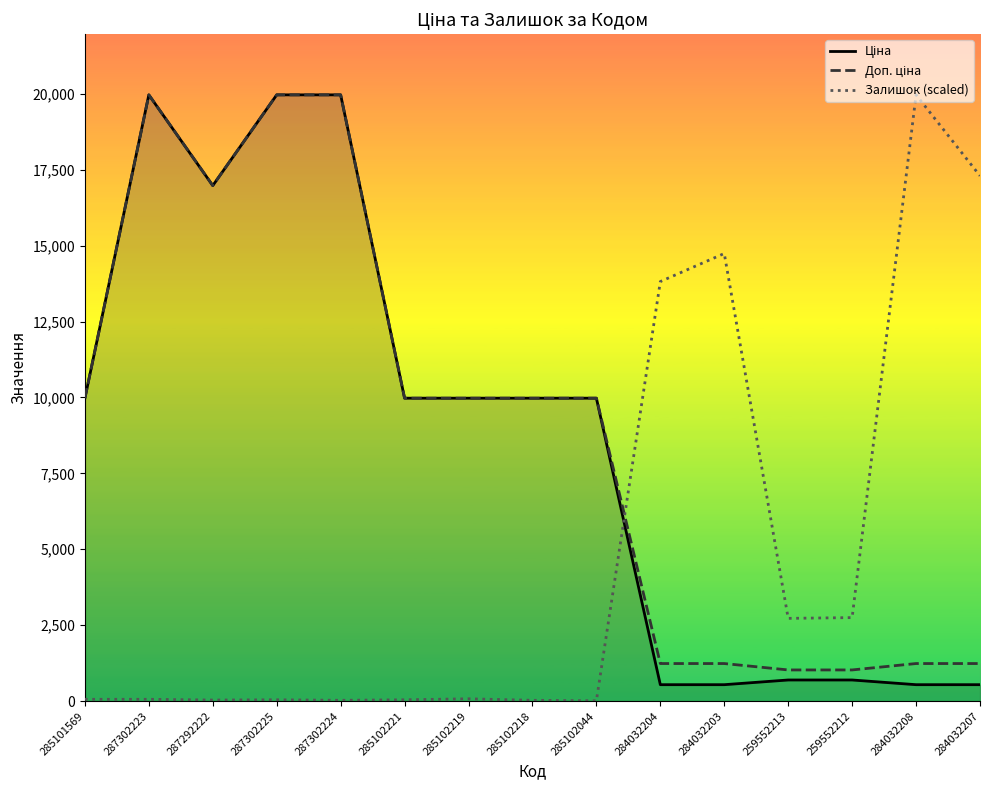

Reading left to right, transcribe all the data shown in this chart.

Ціна: 9975.0	19964.2	16976.3	19964.2	19964.2	9975.0	9975.0	9975.0	9975.0	539.0	539.0	693.7	693.7	539.0	539.0
Доп. ціна: 9975.0	19964.2	16976.3	19964.2	19964.2	9975.0	9975.0	9975.0	9975.0	1235.4	1235.4	1024.6	1024.6	1235.4	1235.4
Залишок (scaled): 57.8	57.8	33.0	41.3	24.8	41.3	74.3	24.8	8.3	13815.6	14740.0	2723.5	2748.3	19964.2	17298.4